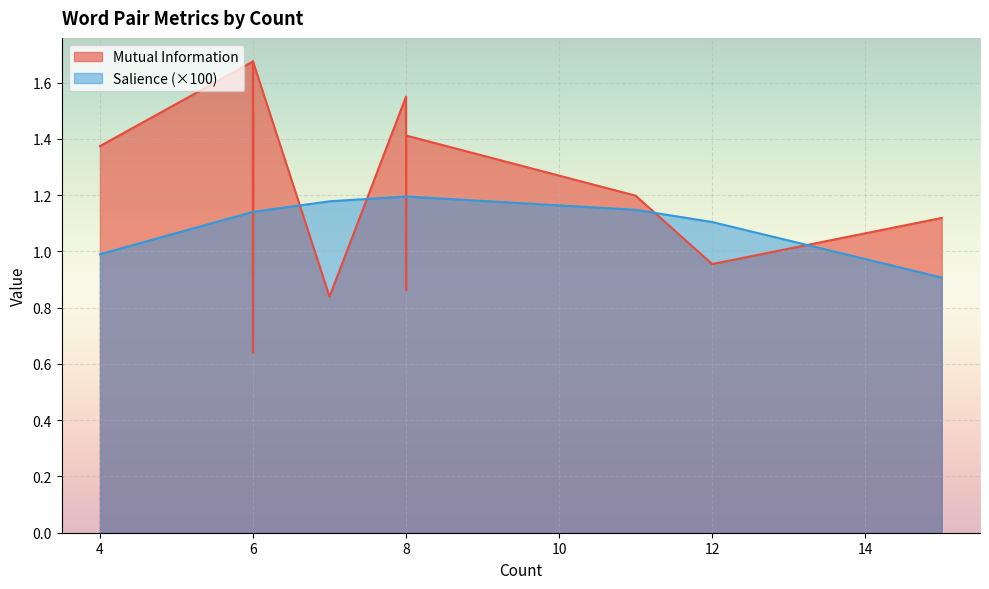

Which has a higher value, 6 or 6?

6